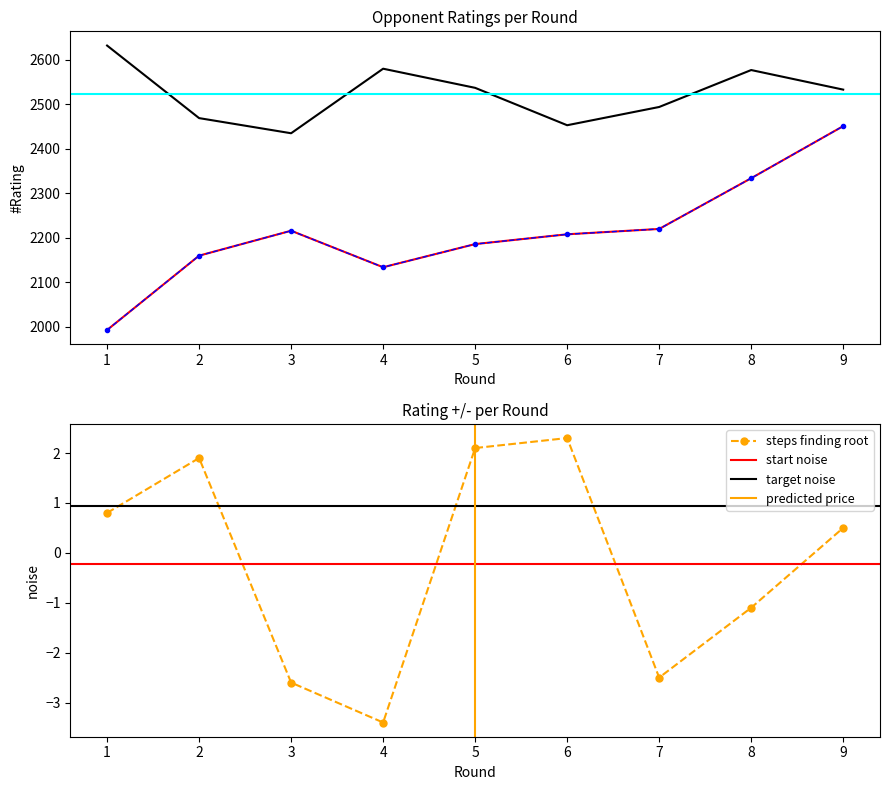

Which series changed the most between 3 and 9?

Rating (WGM Szczepkowska)